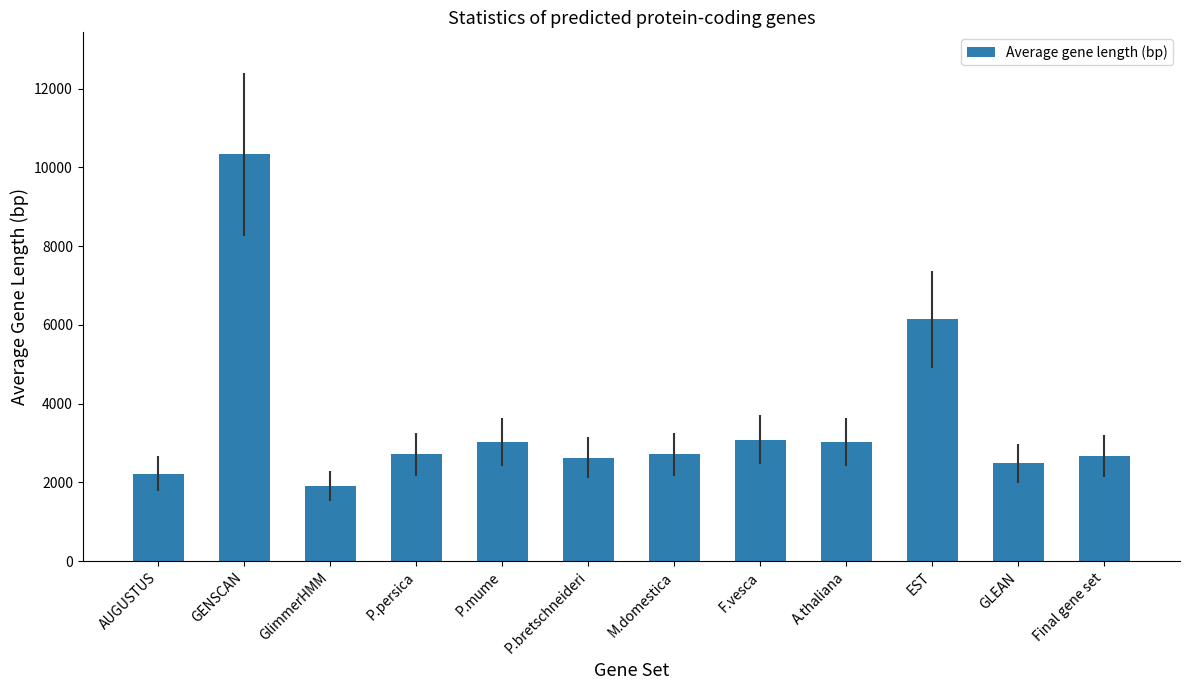

Between A.thaliana and GlimmerHMM, which is larger?

A.thaliana